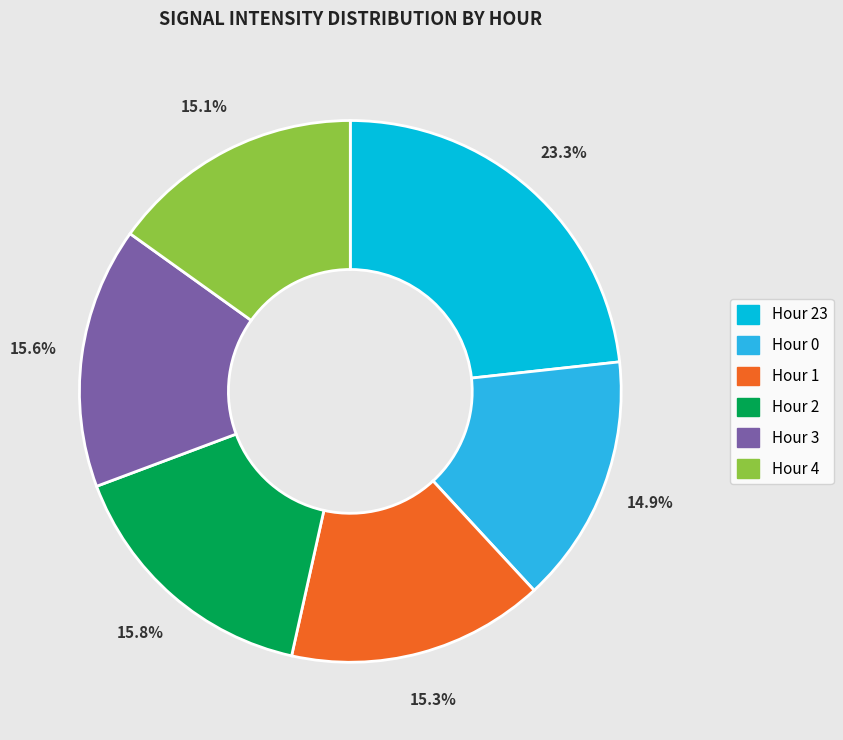

Is there any slice that represents more than half of the pie?

No